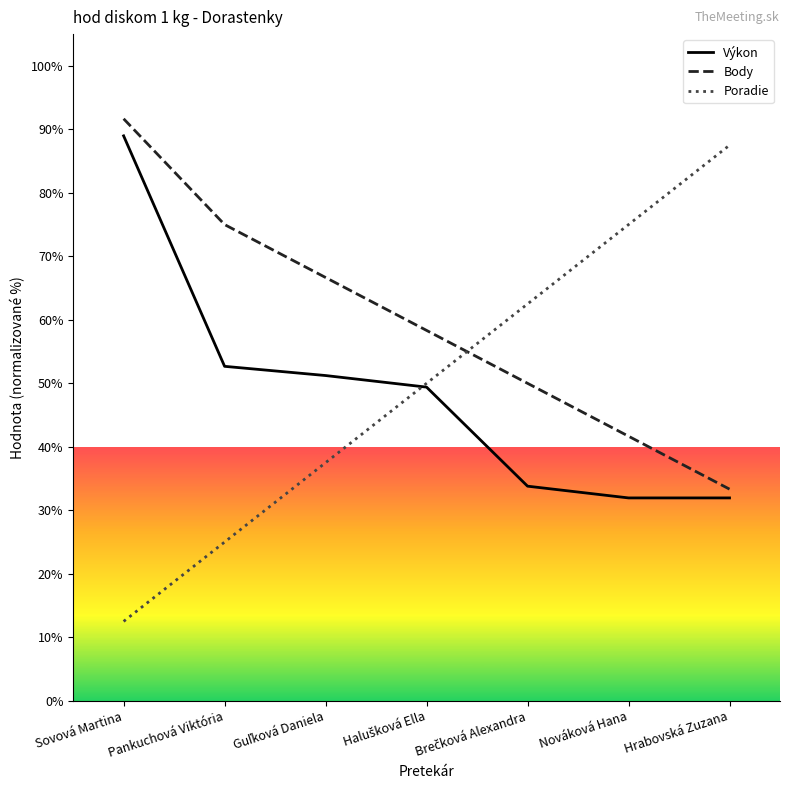

Where do Poradie and Body first cross each other?

Halušková Ella and Brečková Alexandra